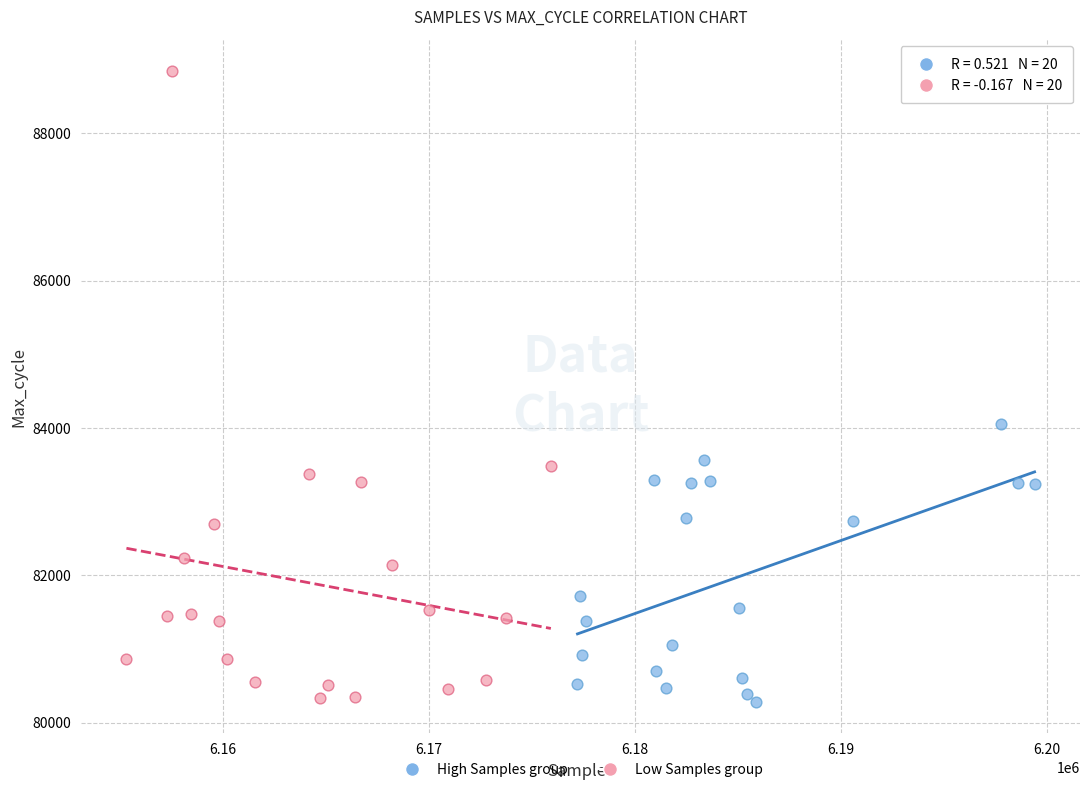

Which series contains the highest Y value?

Low Samples group